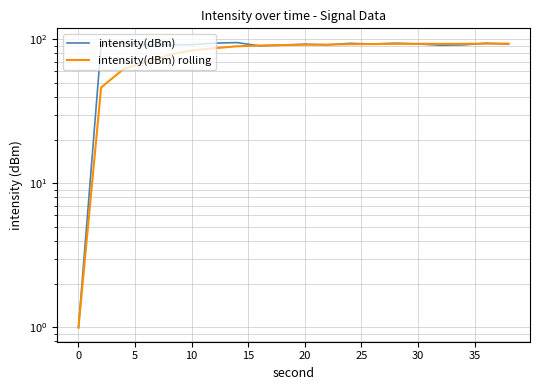

At how many categories does at least one series exceed 6?

19